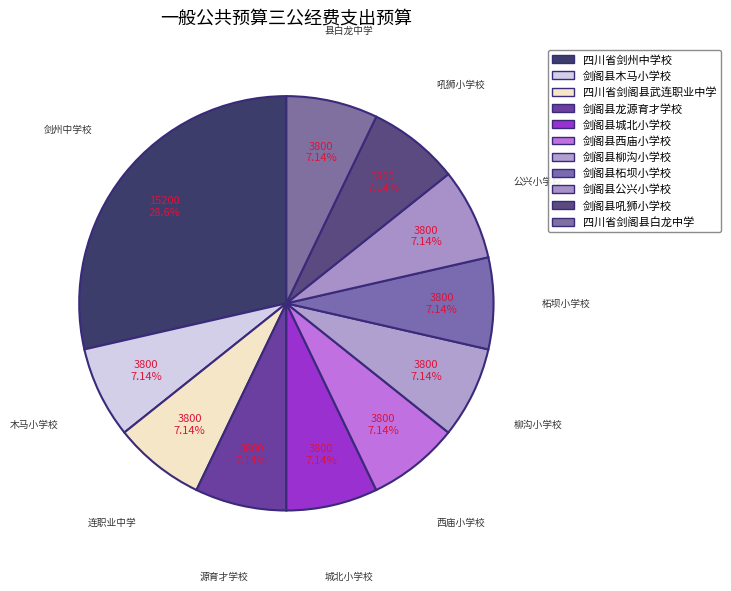

True or false: 剑阁县吼狮小学校 accounts for 7% of the total.

True